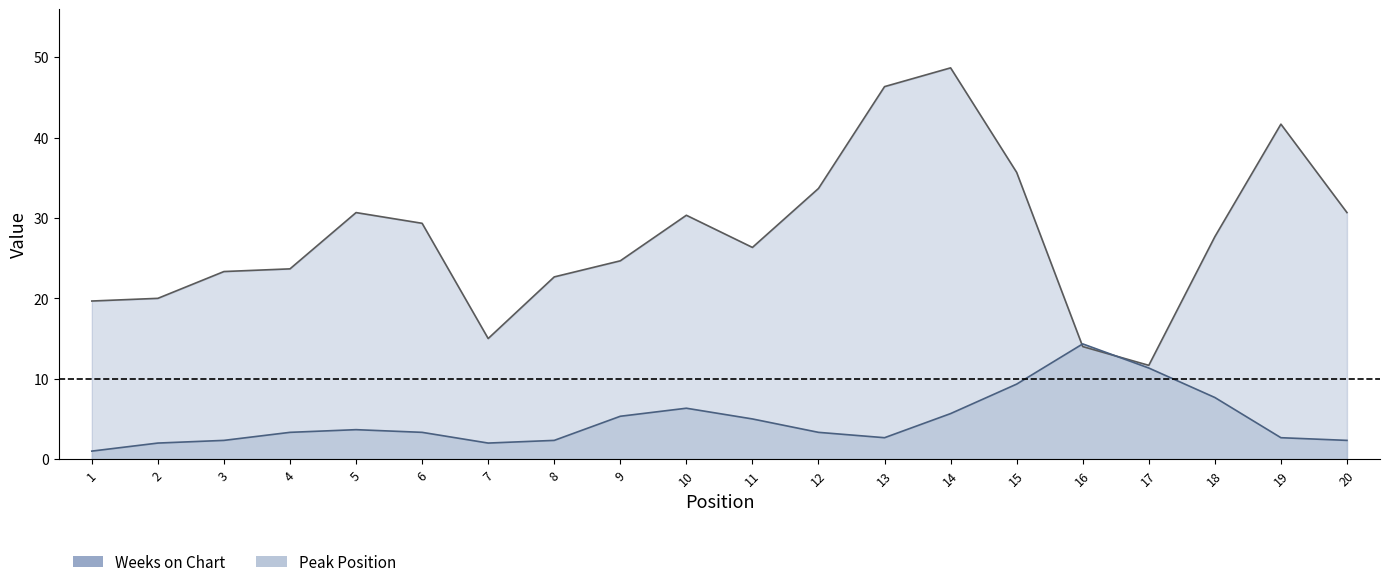

True or false: Weeks on Chart has a value of 4 at 10.

False